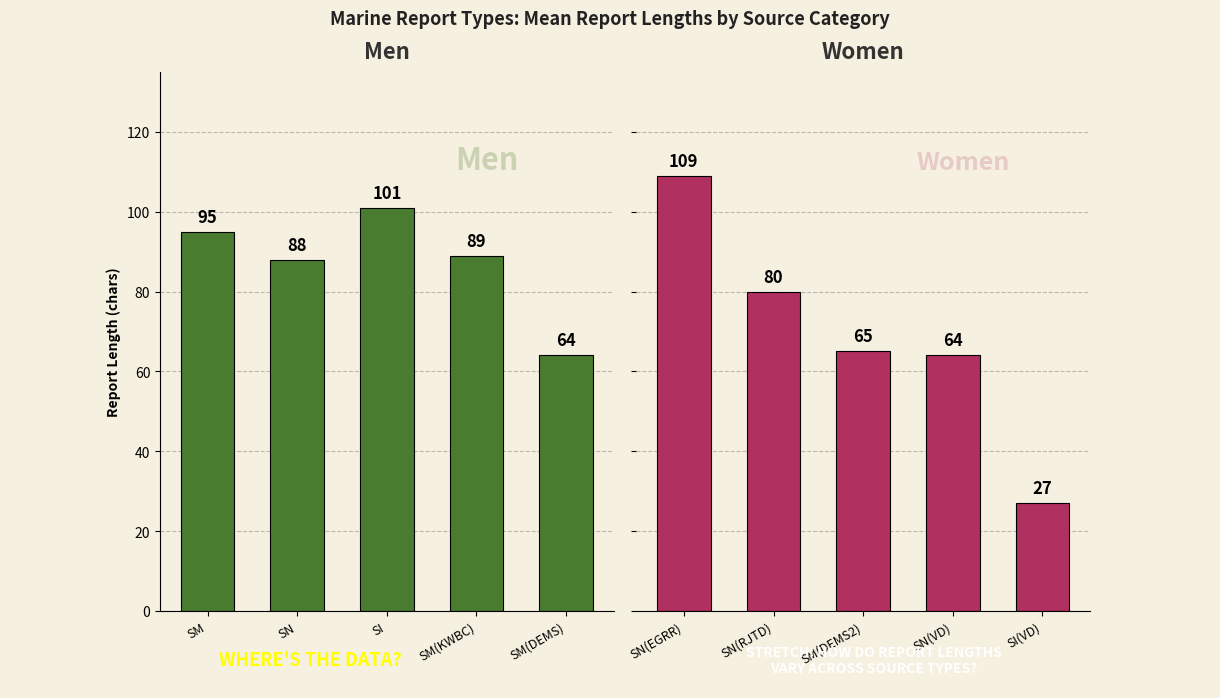

At how many categories does at least one series exceed 27?

5